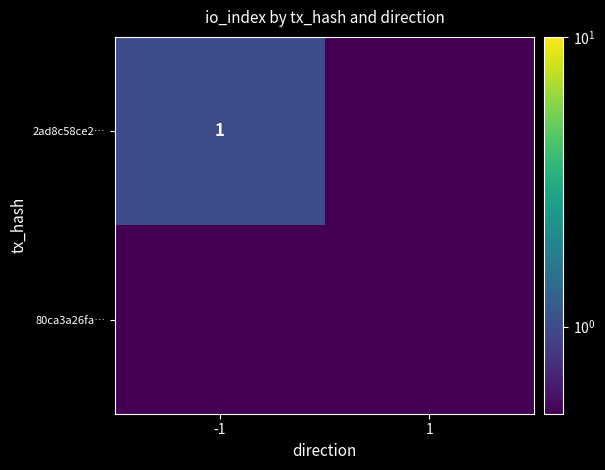

What is the sum of the 2ad8c58ce2… values at -1 and 1?

1.4